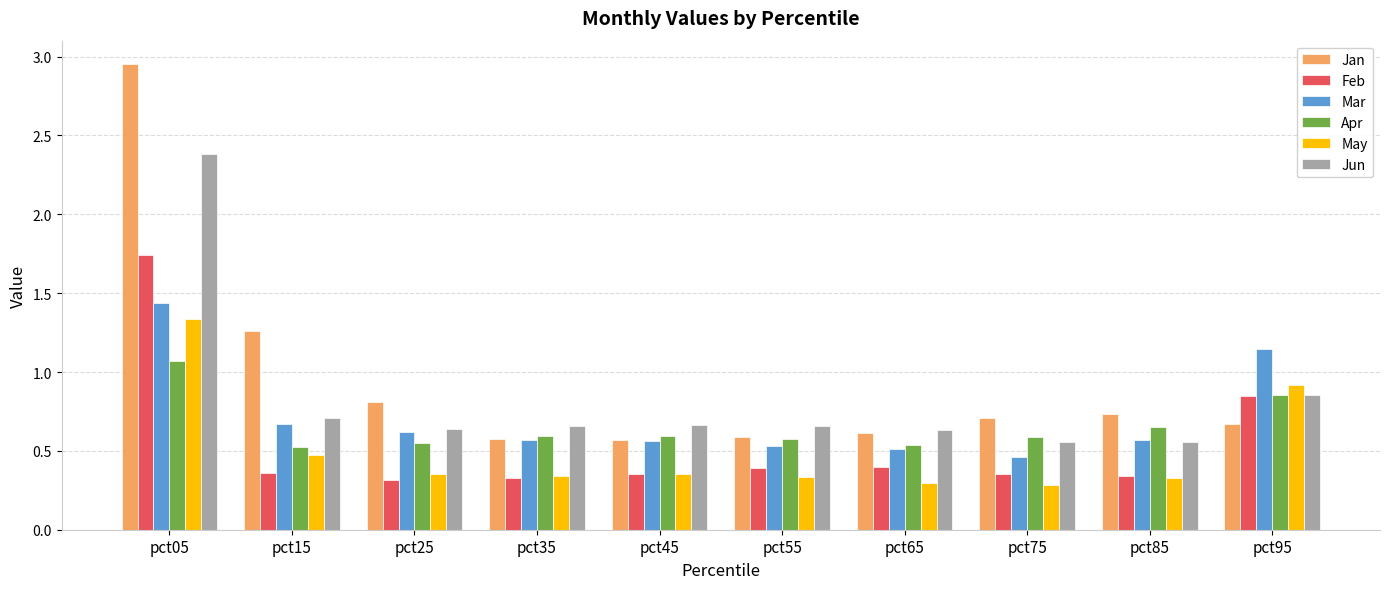

At which label is Jan closest to 1?

pct25